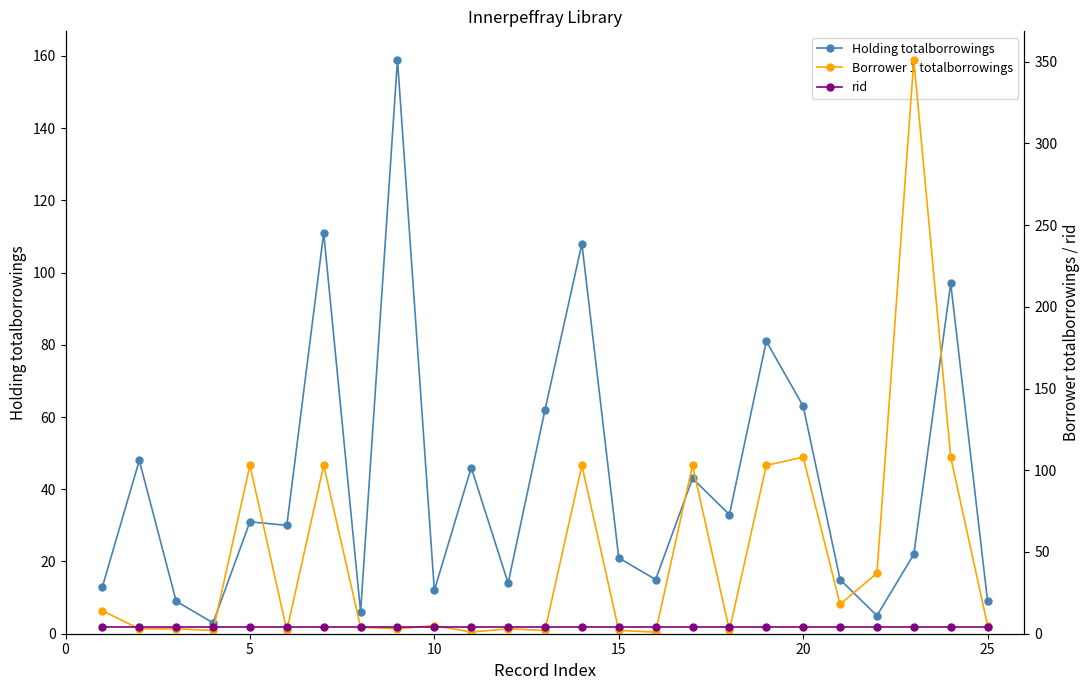

What is the maximum value for Holding totalborrowings?

159